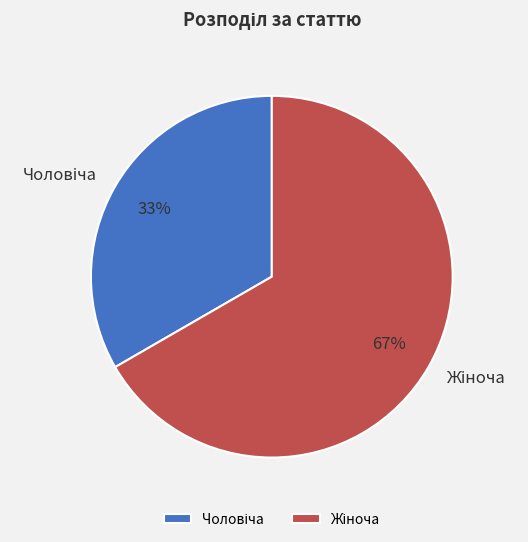

To the nearest percent, what is the average slice percentage?

50%